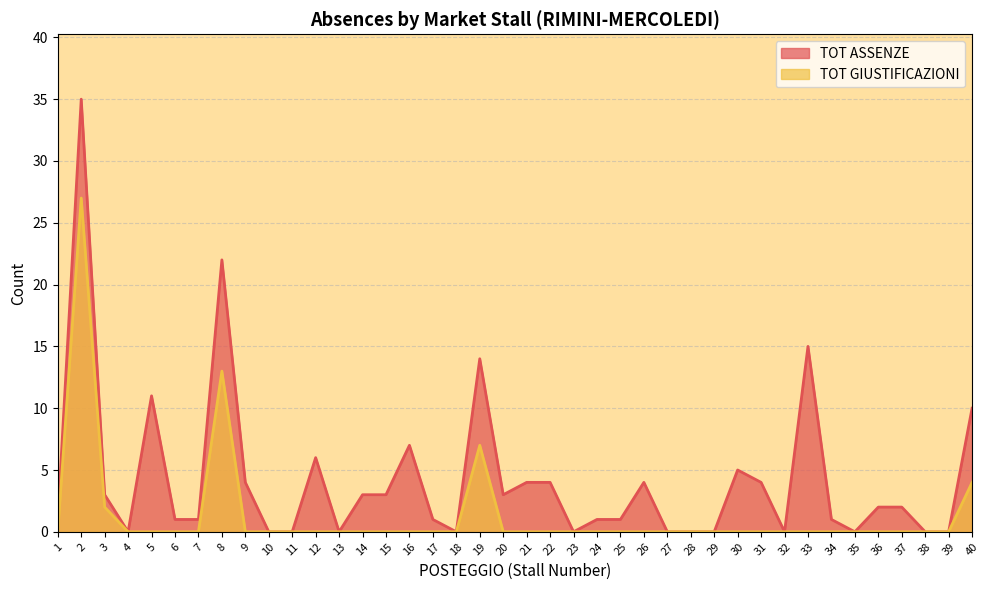

Rank the series by their average value, from highest to lowest.

TOT ASSENZE, TOT GIUSTIFICAZIONI